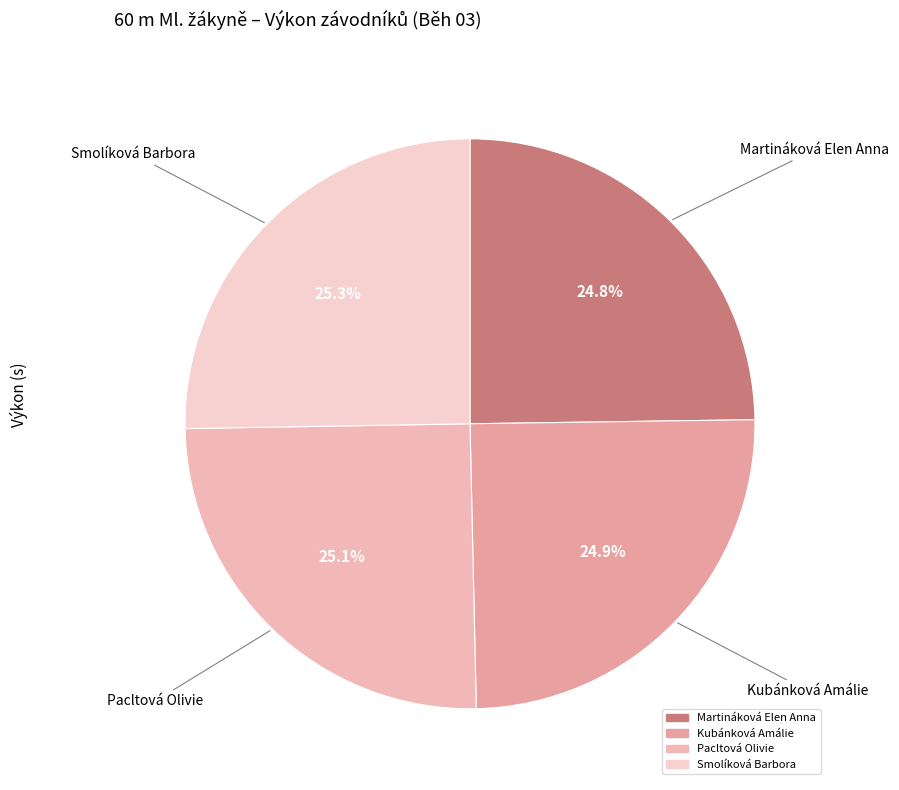

What is the total percentage of Kubánková Amálie and Smolíková Barbora?

50.1%